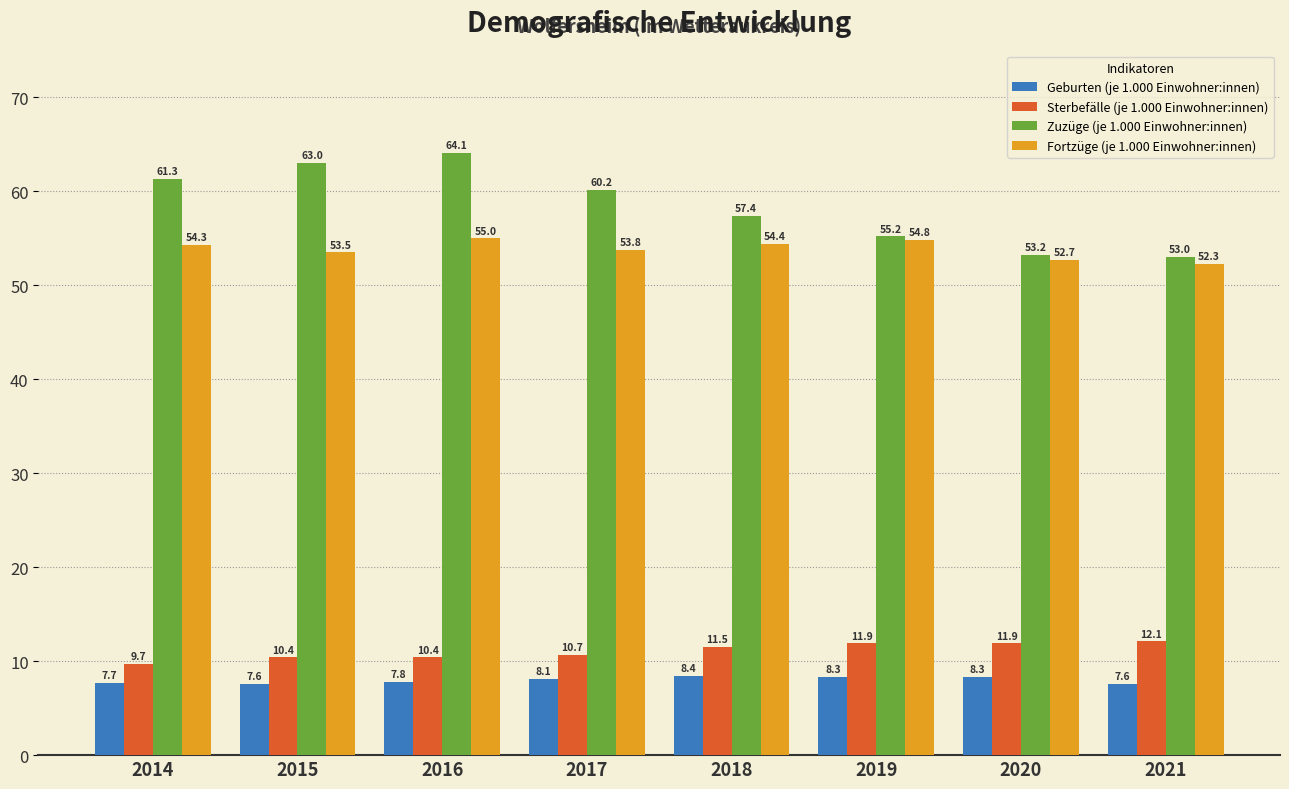

What is the sum of the Zuzüge (je 1.000 Einwohner:innen) values at 2021 and 2018?

110.4